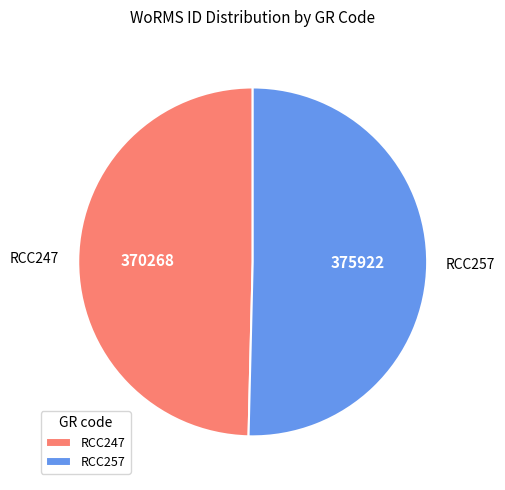

Count the number of slices in the pie.

2